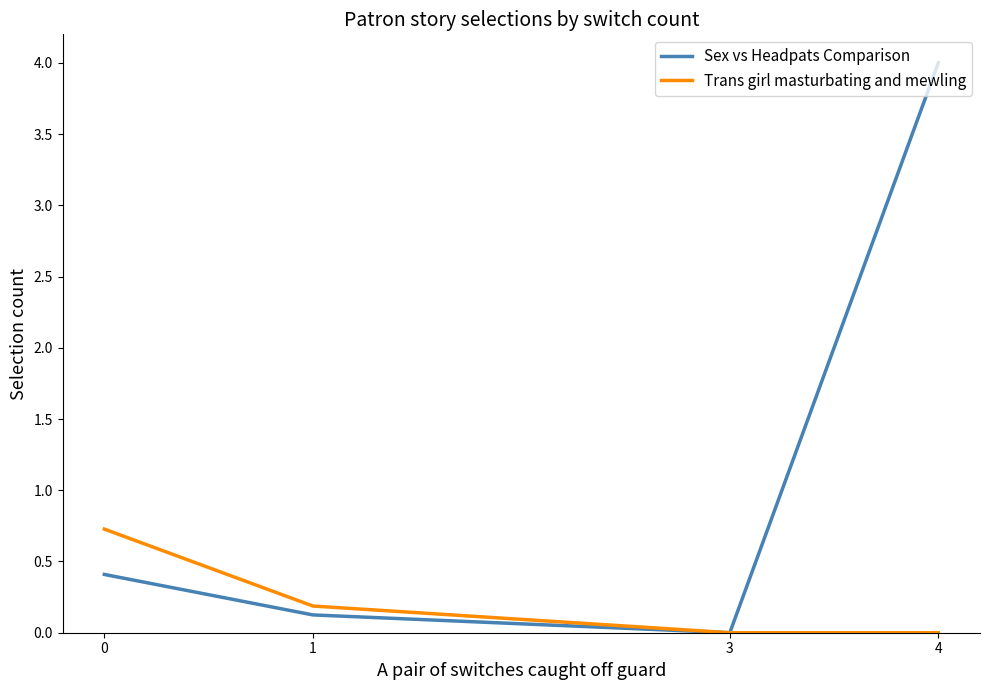

True or false: Trans girl masturbating and mewling has a value of 0.4 at 3.

False